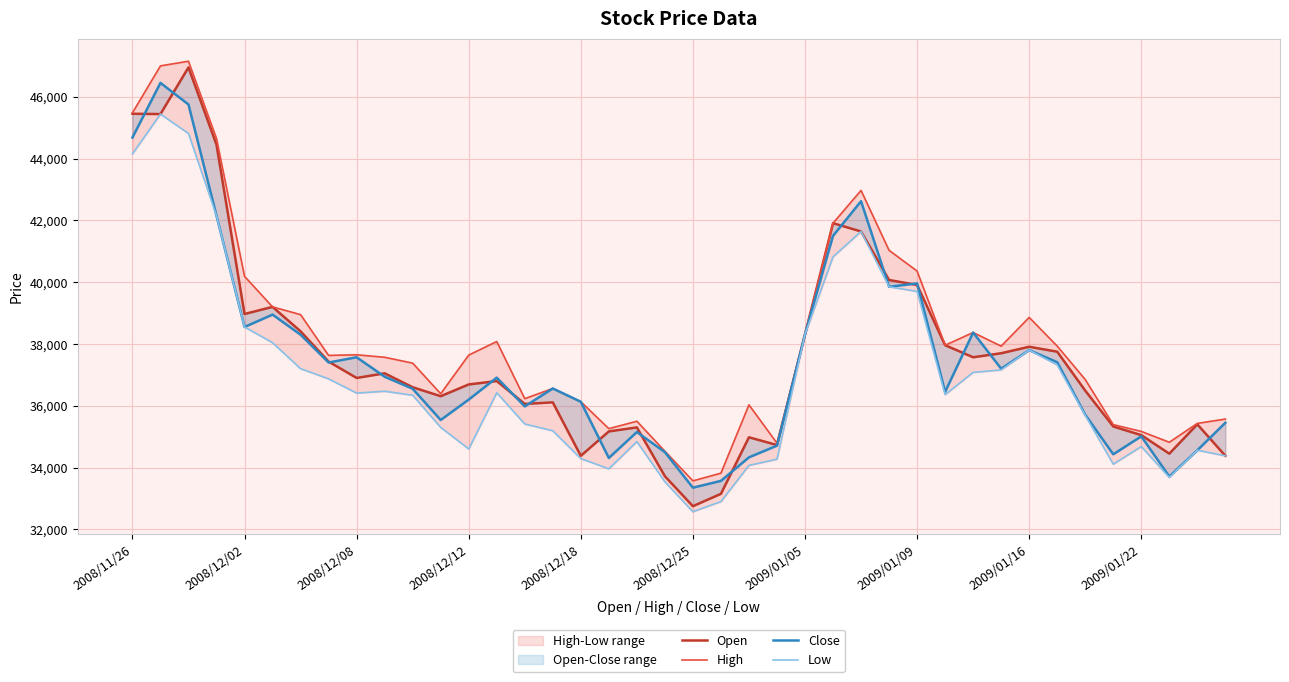

Does the chart display data point markers on the line(s)?

No